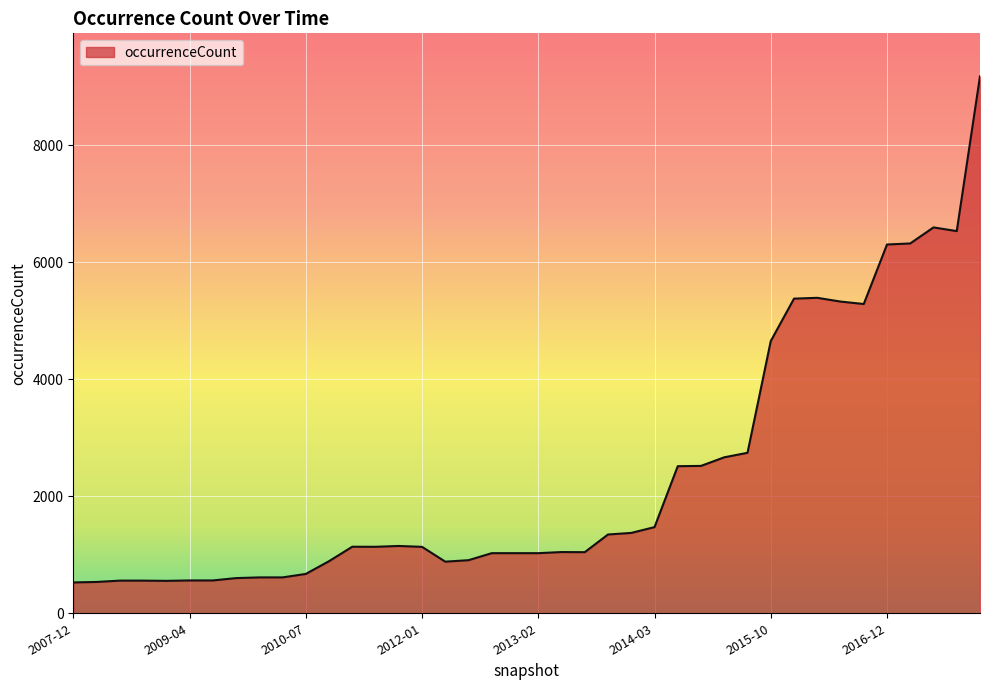

What is the difference between the maximum and minimum values?

8648